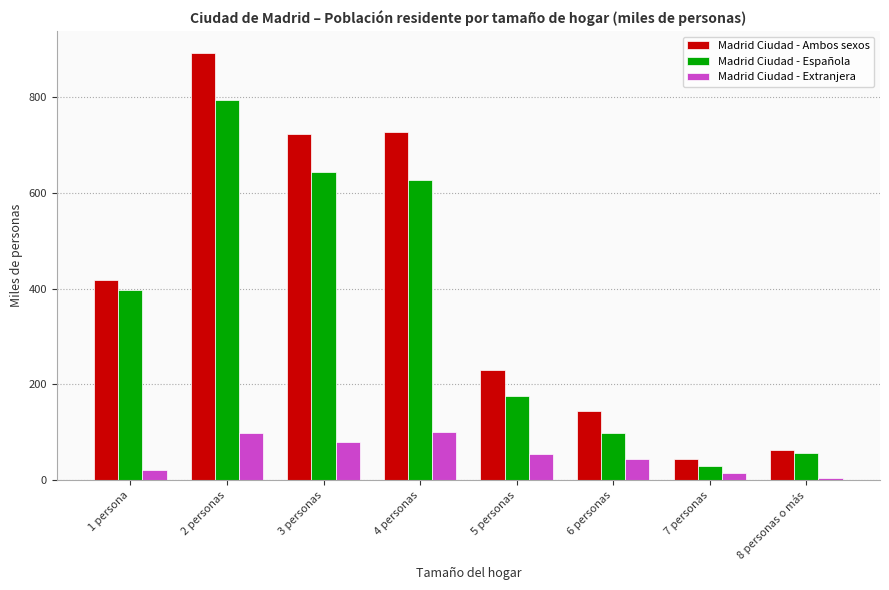

At which label does Madrid Ciudad - Ambos sexos first exceed 418?

1 persona